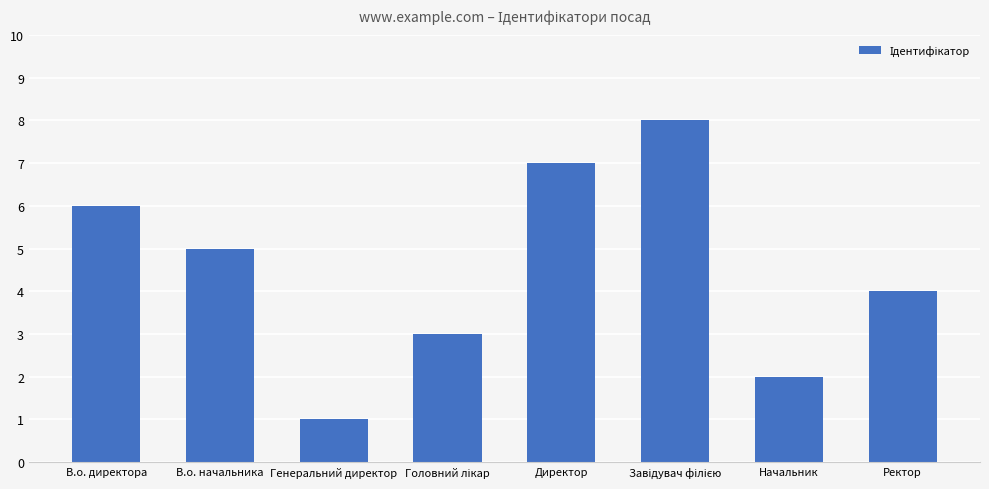

Which label corresponds to the smallest value in the chart?

Генеральний директор